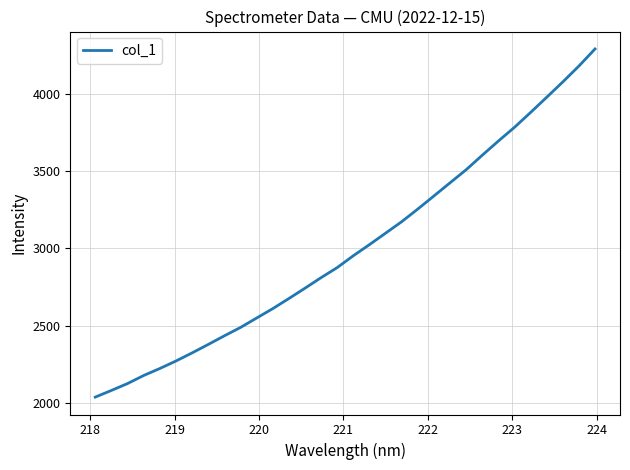

What is the difference between the maximum and minimum values?

2252.9